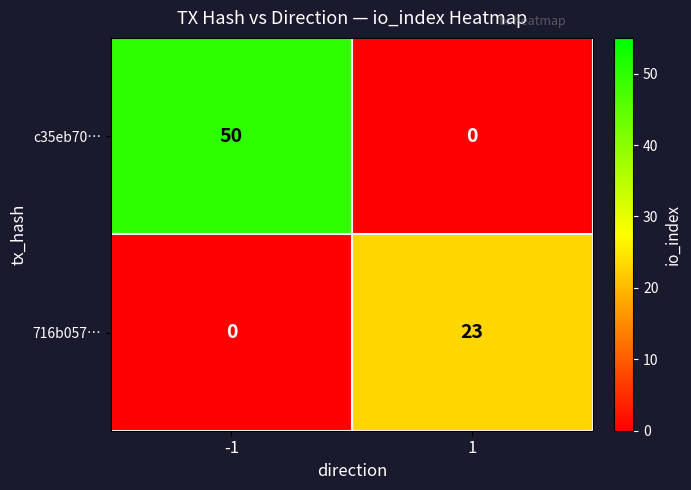

What is the approximate value of c35eb70… at -1, to the nearest 5?

50